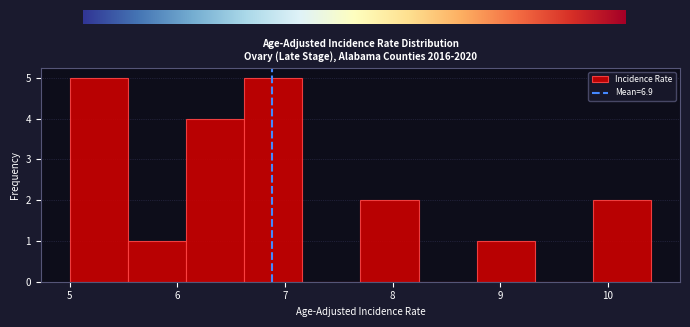

Reading left to right, list every bar in this chart as the range it spans on the x-axis followed by its height. Neither the bar edges nor the heights are printed on the chart, so give them approximately, as read against the axes.

5.00 to 5.54: 5
5.54 to 6.08: 1
6.08 to 6.62: 4
6.62 to 7.16: 5
7.16 to 7.70: 0
7.70 to 8.24: 2
8.24 to 8.78: 0
8.78 to 9.32: 1
9.32 to 9.86: 0
9.86 to 10.40: 2